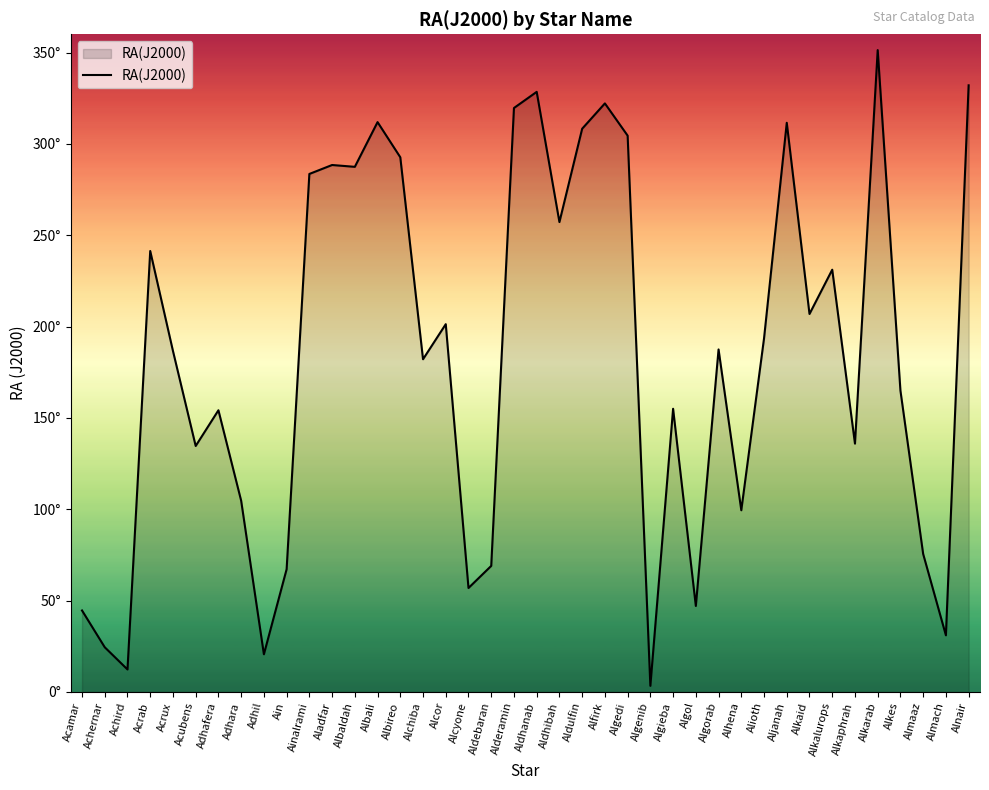

What is the sum of all values?

7330.1